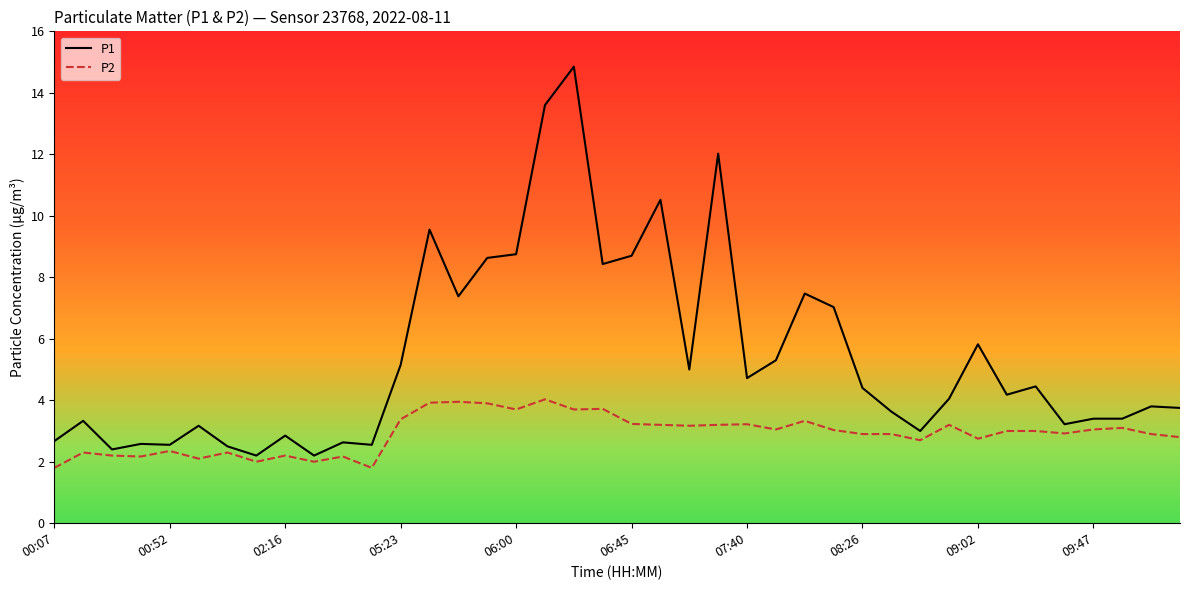

List the series in order of their overall mean, highest first.

P1, P2